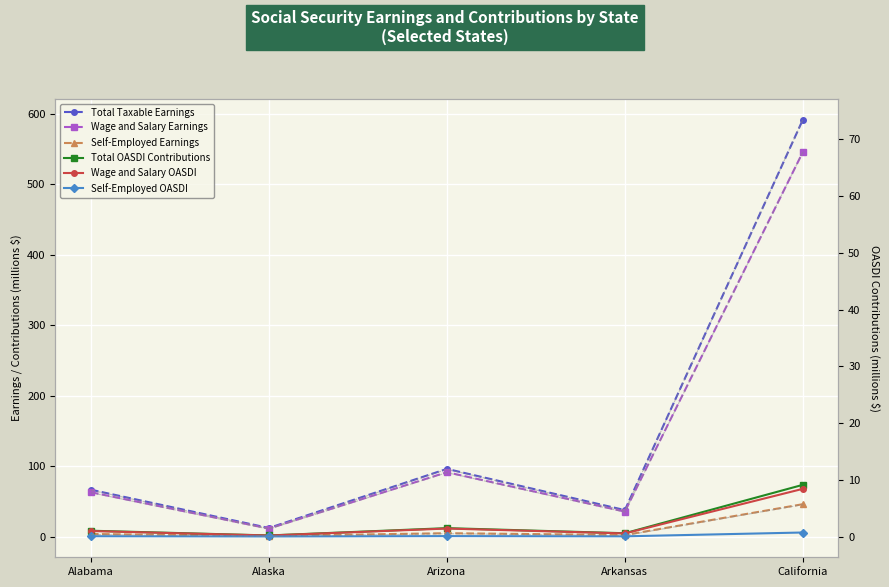

What is the minimum value for Self-Employed Earnings?

0.8